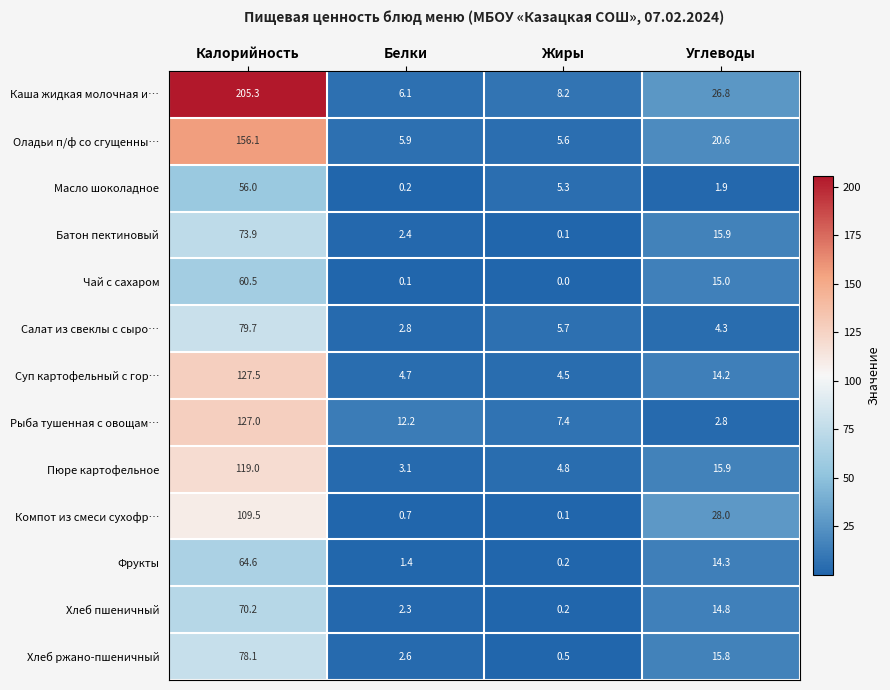

At how many categories does at least one series exceed 95?

1